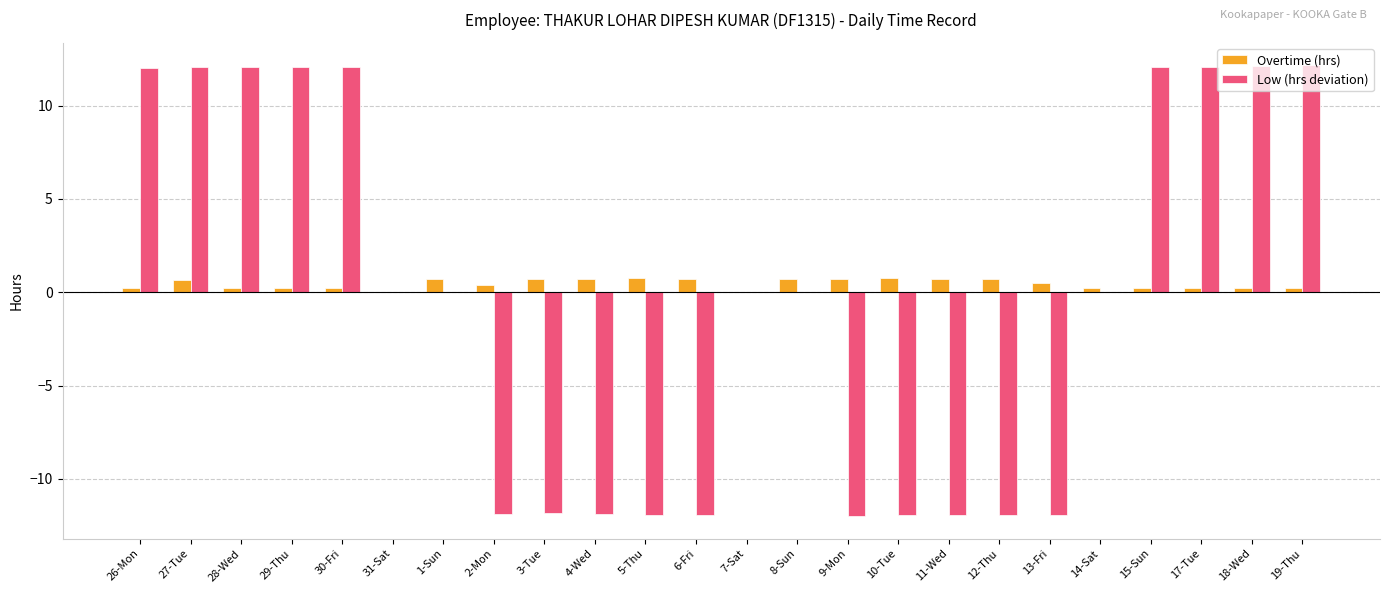

What is the greatest value displayed?

12.2